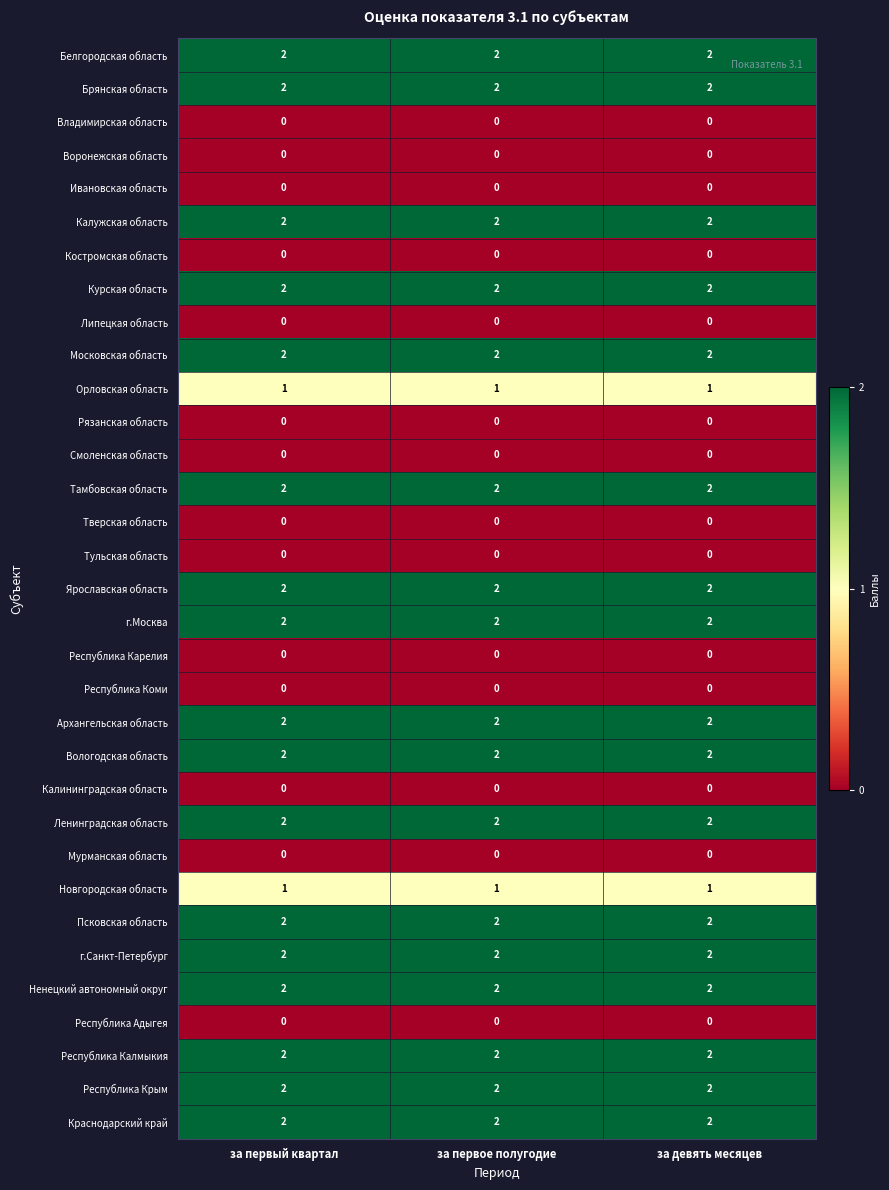

What is the total value across all series at за первое полугодие?

36